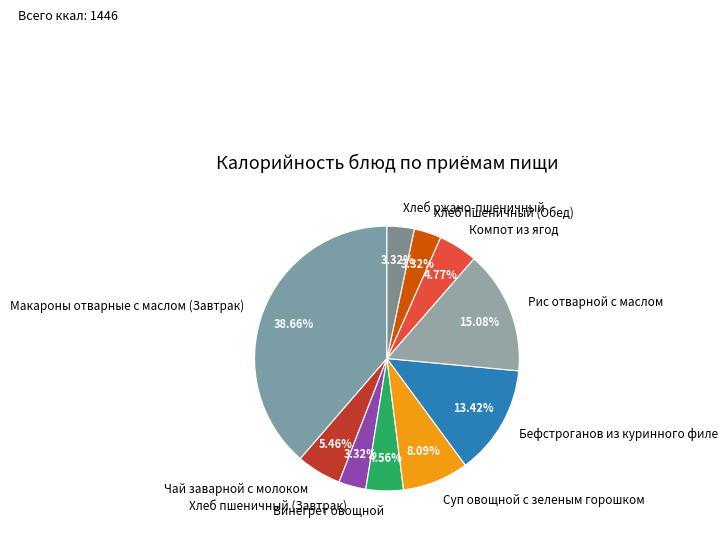

How many segments does this pie chart have?

10